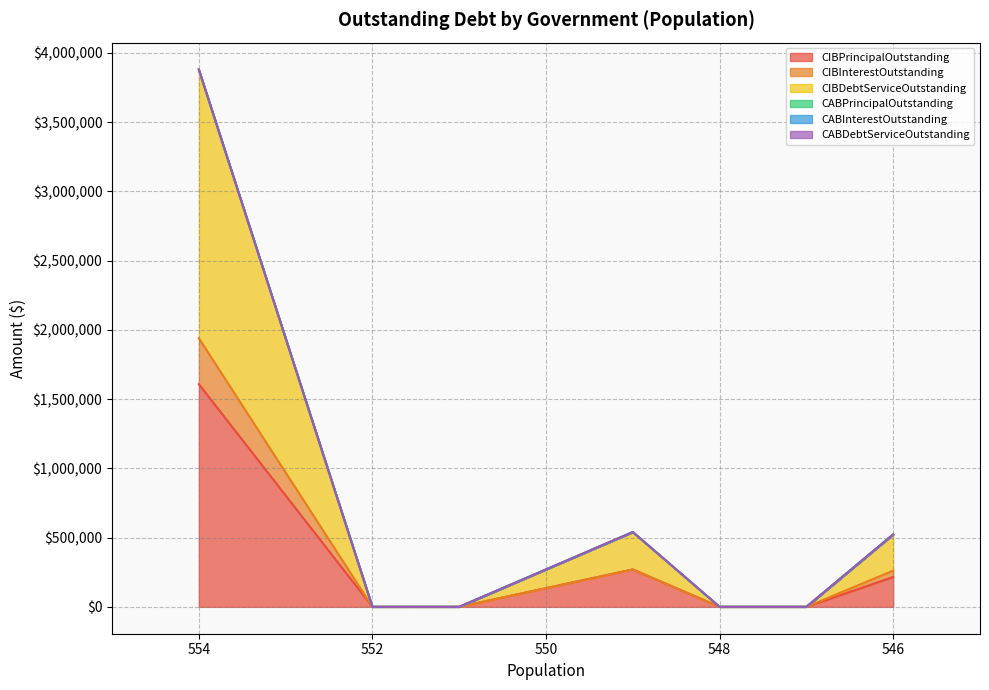

At Groom(548), list the series in order from largest to smallest.

CIBPrincipalOutstanding, CIBInterestOutstanding, CIBDebtServiceOutstanding, CABPrincipalOutstanding, CABInterestOutstanding, CABDebtServiceOutstanding